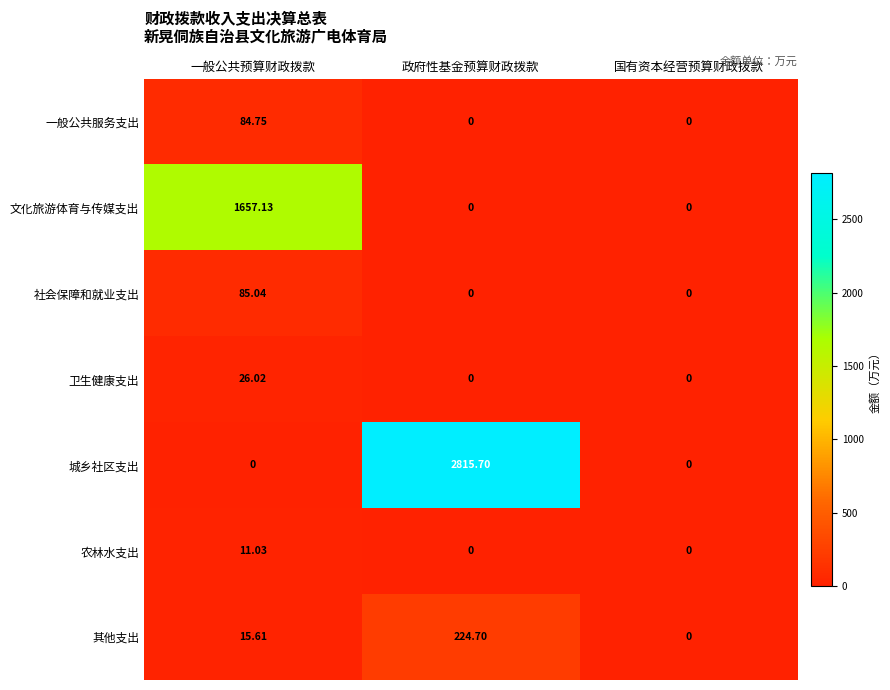

Is the value of 卫生健康支出 at 一般公共预算财政拨款 greater than the value of 农林水支出 at 一般公共预算财政拨款?

Yes